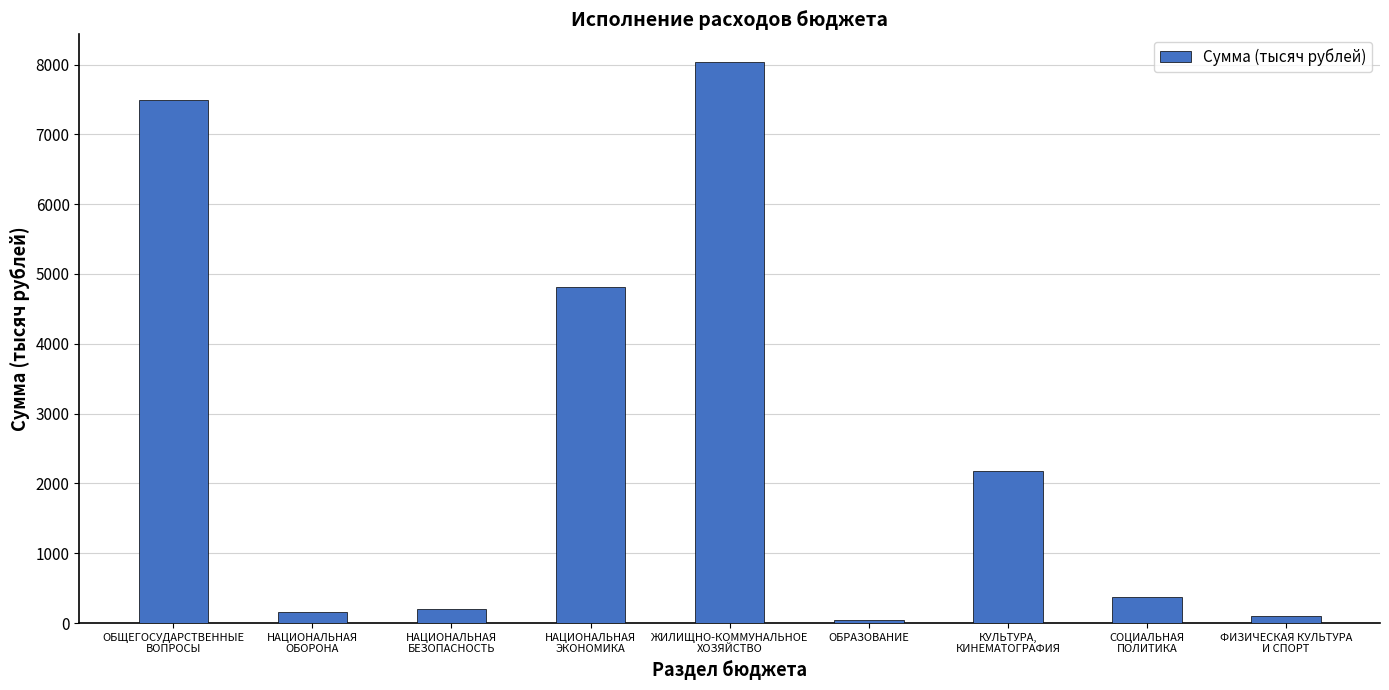

What is the label of the 6th bar from the left?

ОБРАЗОВАНИЕ